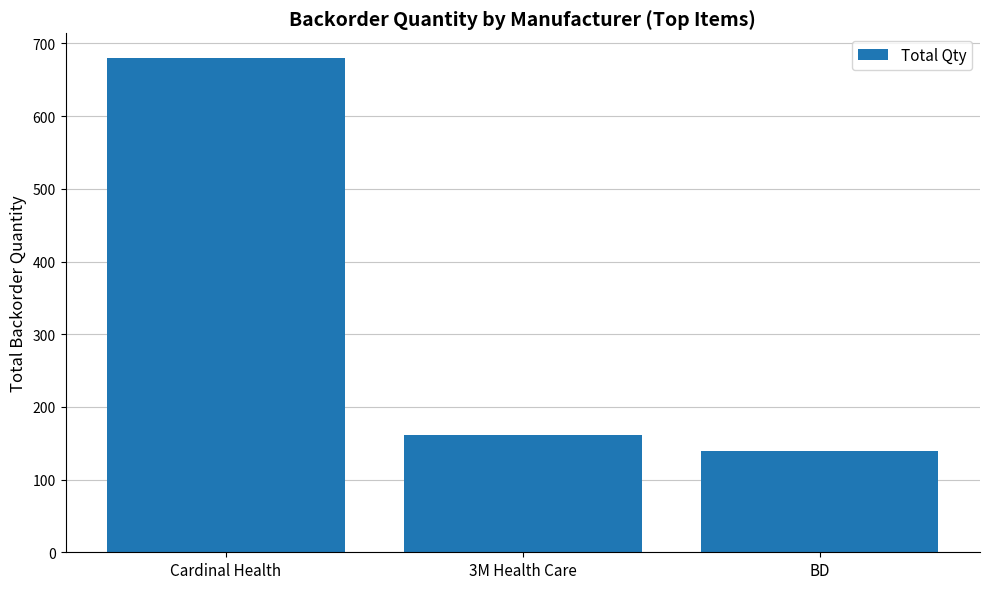

The chart shows a value of 173 at Cardinal Health. True or false?

False